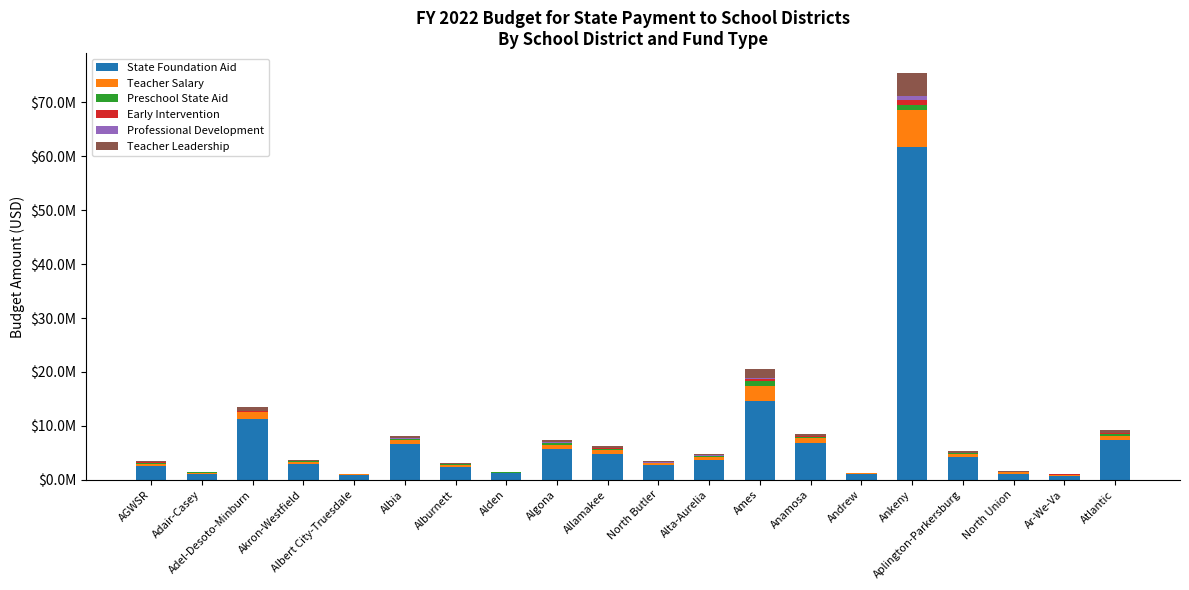

Where does the State Foundation Aid series first go above 3640274?

Adel-Desoto-Minburn